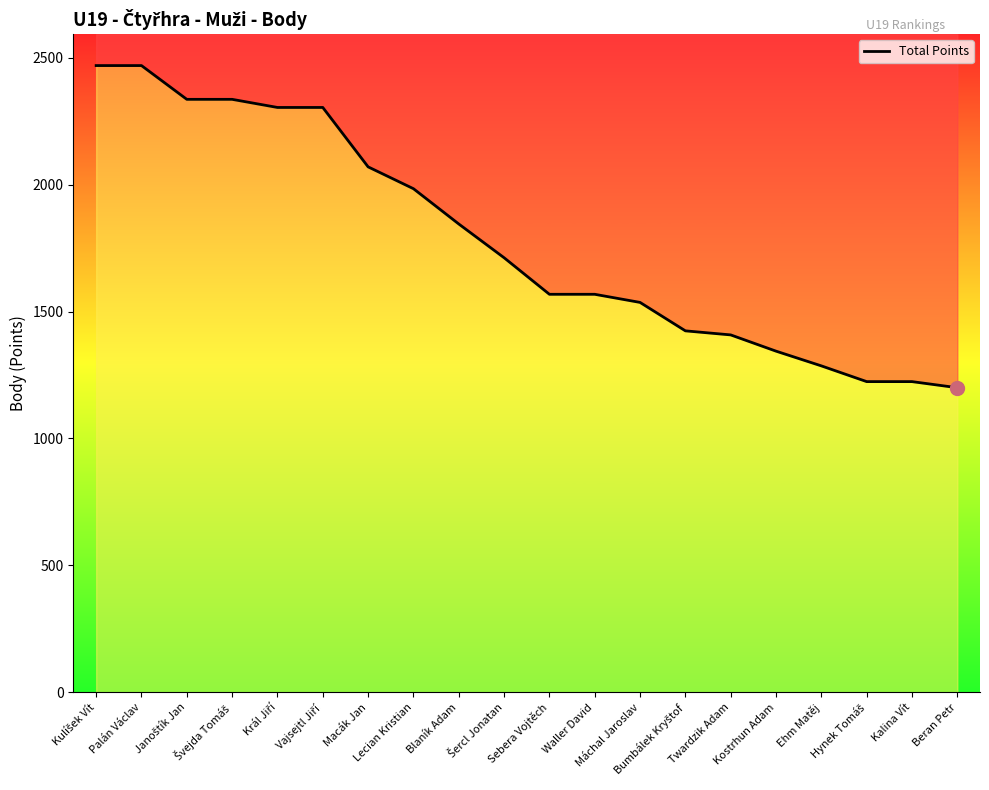

How many data points are less than 1712?

10